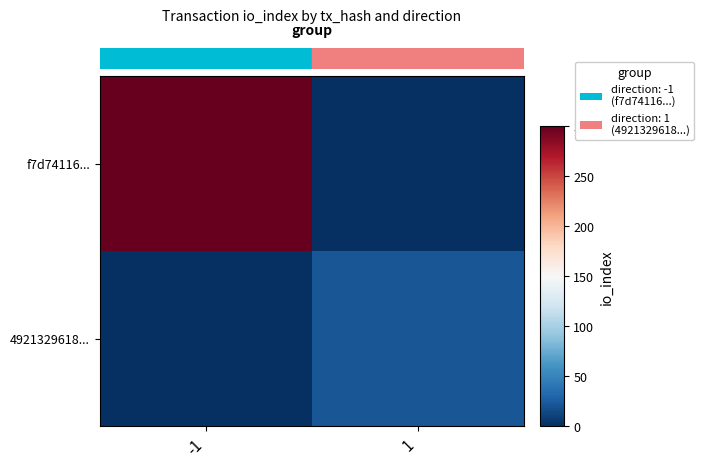

What is the total value across all series at -1?

300